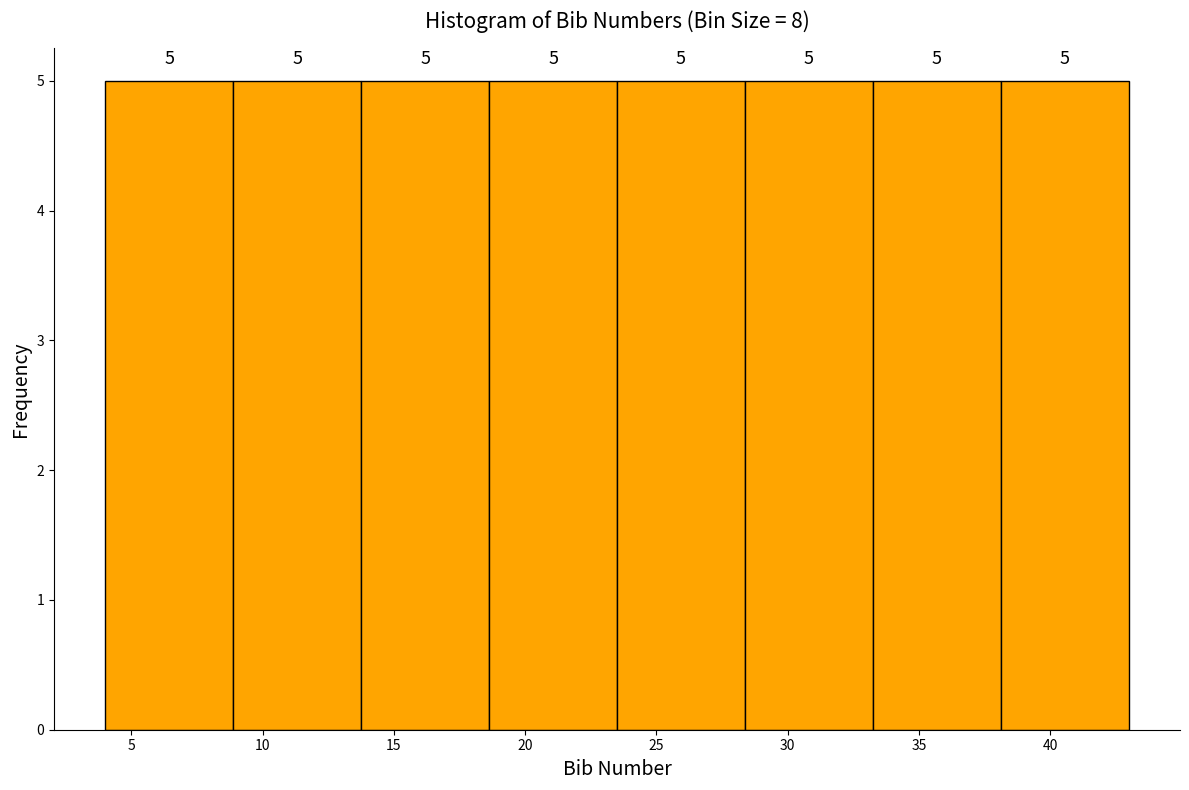

How tall is the bar that spans 18.5 to 23.5 on the x-axis? The bar edges are not printed on the chart, so give them approximately, as read against the axis.

5